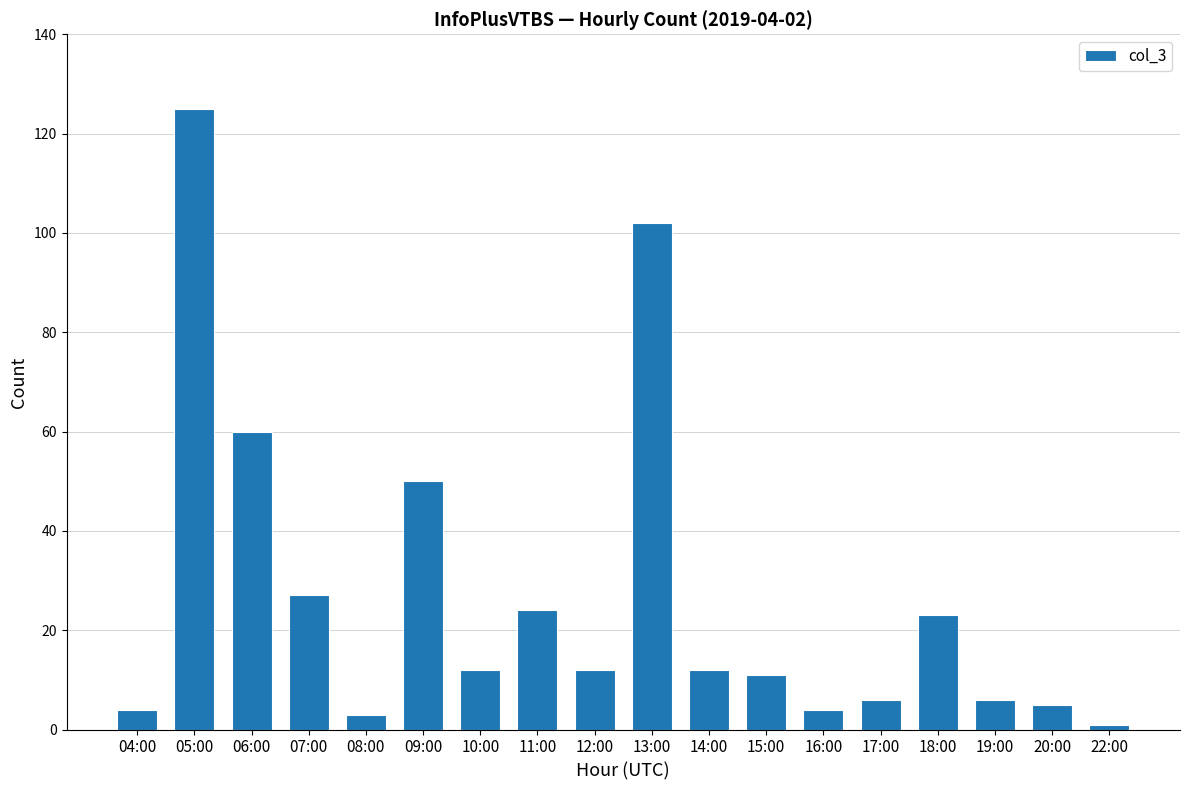

What is the greatest value displayed?

125